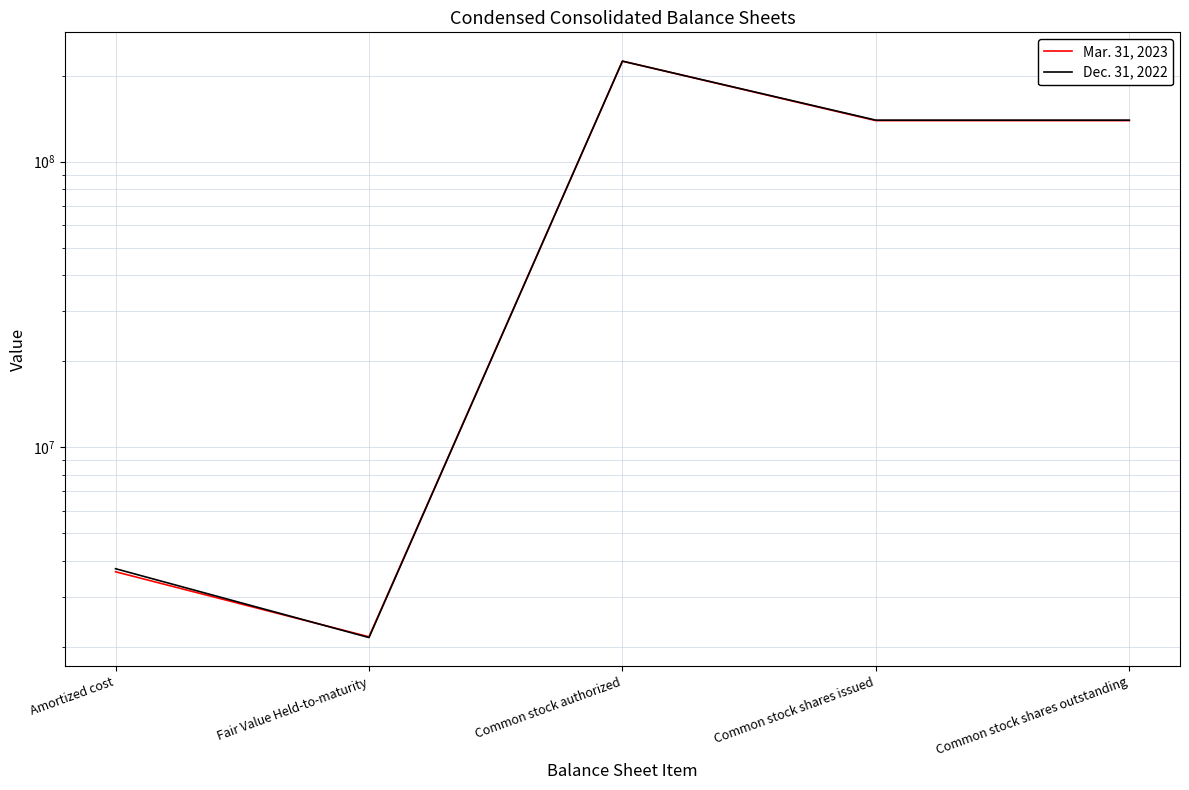

What are all the series names shown in the legend?

Mar. 31, 2023, Dec. 31, 2022